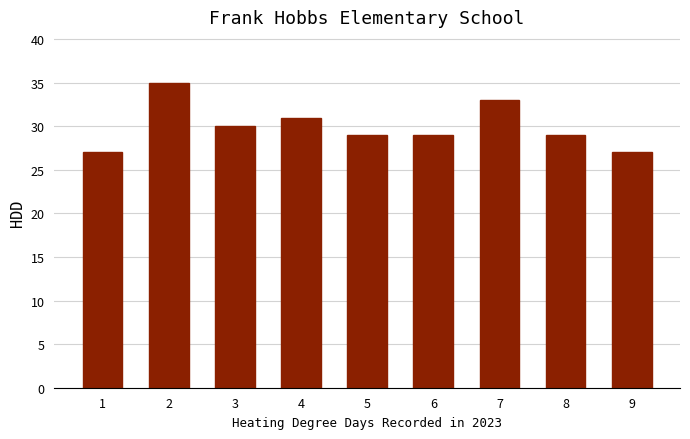

How many distinct data groups are displayed?

1